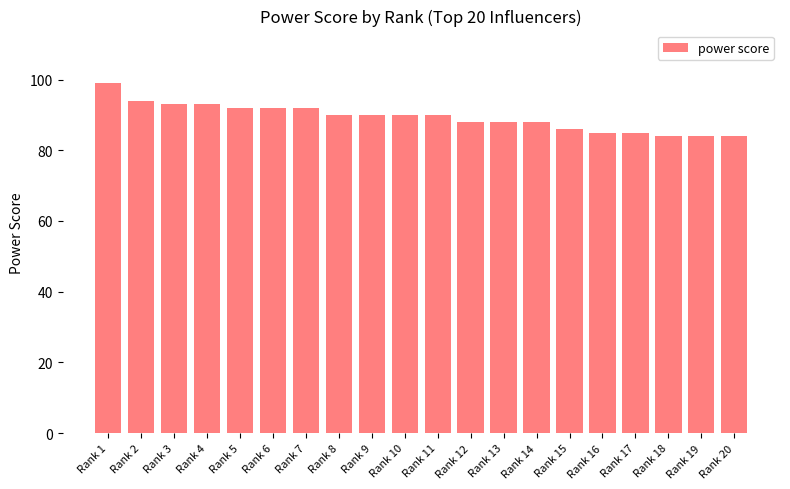

What is the change in value from Rank 6 to Rank 14?

-4